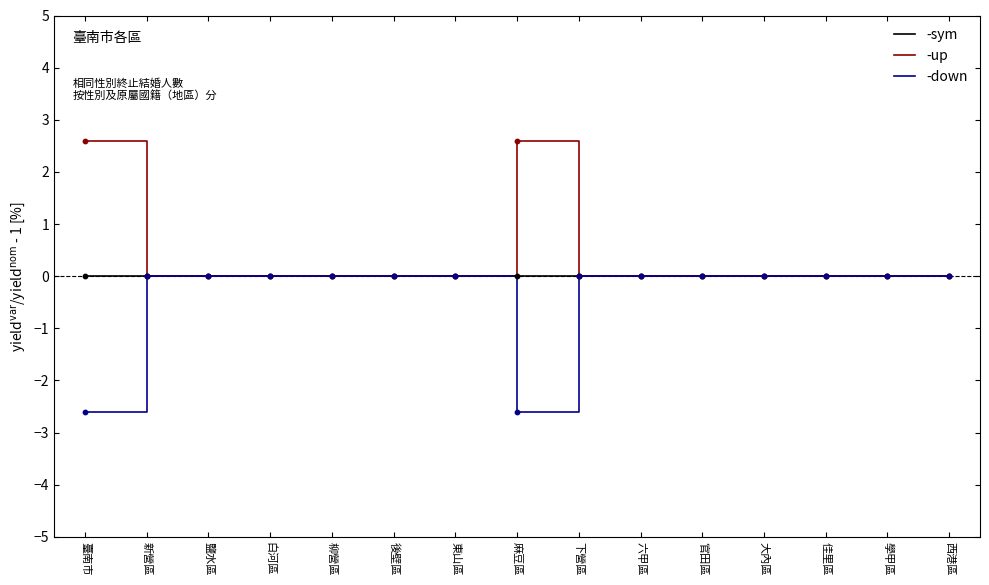

What is the highest value of the -up series?

2.6